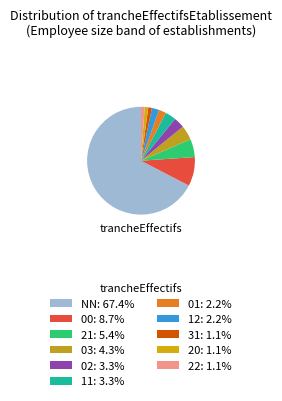

To the nearest percent, what is the difference between the largest and smallest slice percentages?

66%